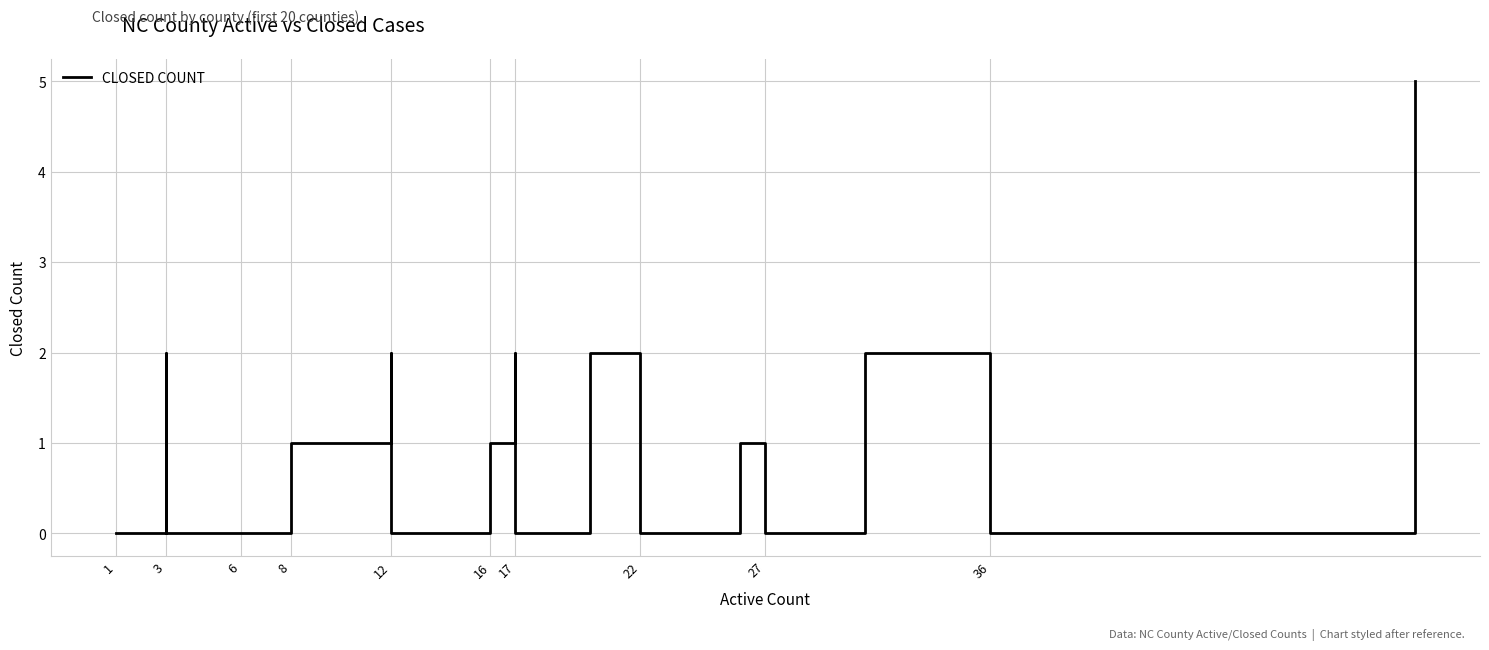

How many positive values are there?

10